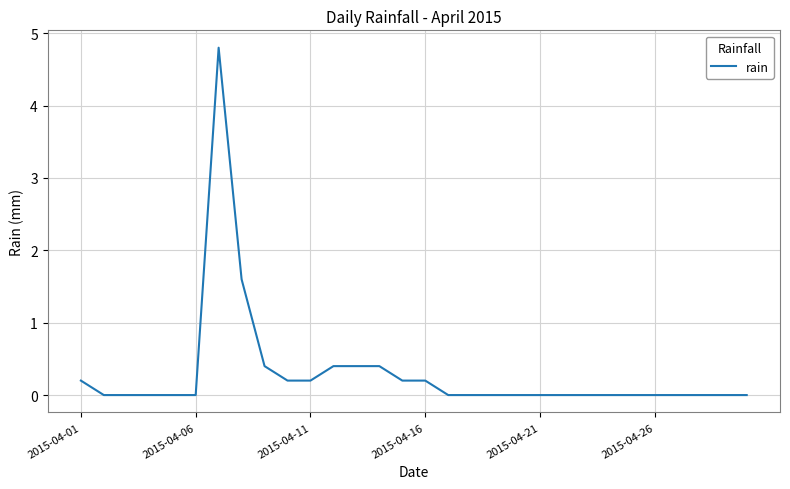

What is the greatest value displayed?

4.8